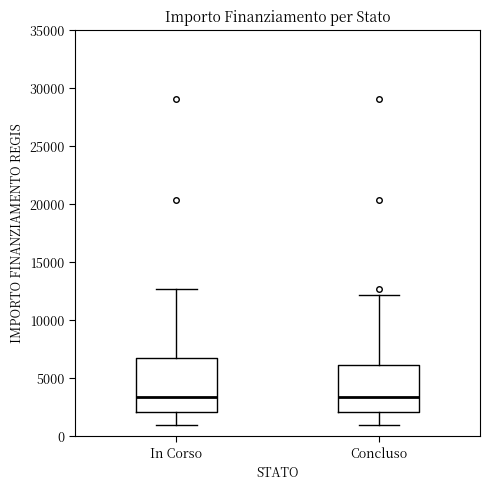

Reading left to right, read every box against the y-axis: the position of its median line, the range the box covers, and the ends of its whiskers. The values are not printed on the chart, so give them approximately, as read against the axis.

In Corso: median 3500, box 2000 to 7000, whiskers 1000 to 12500
Concluso: median 3500, box 2000 to 6000, whiskers 1000 to 12000